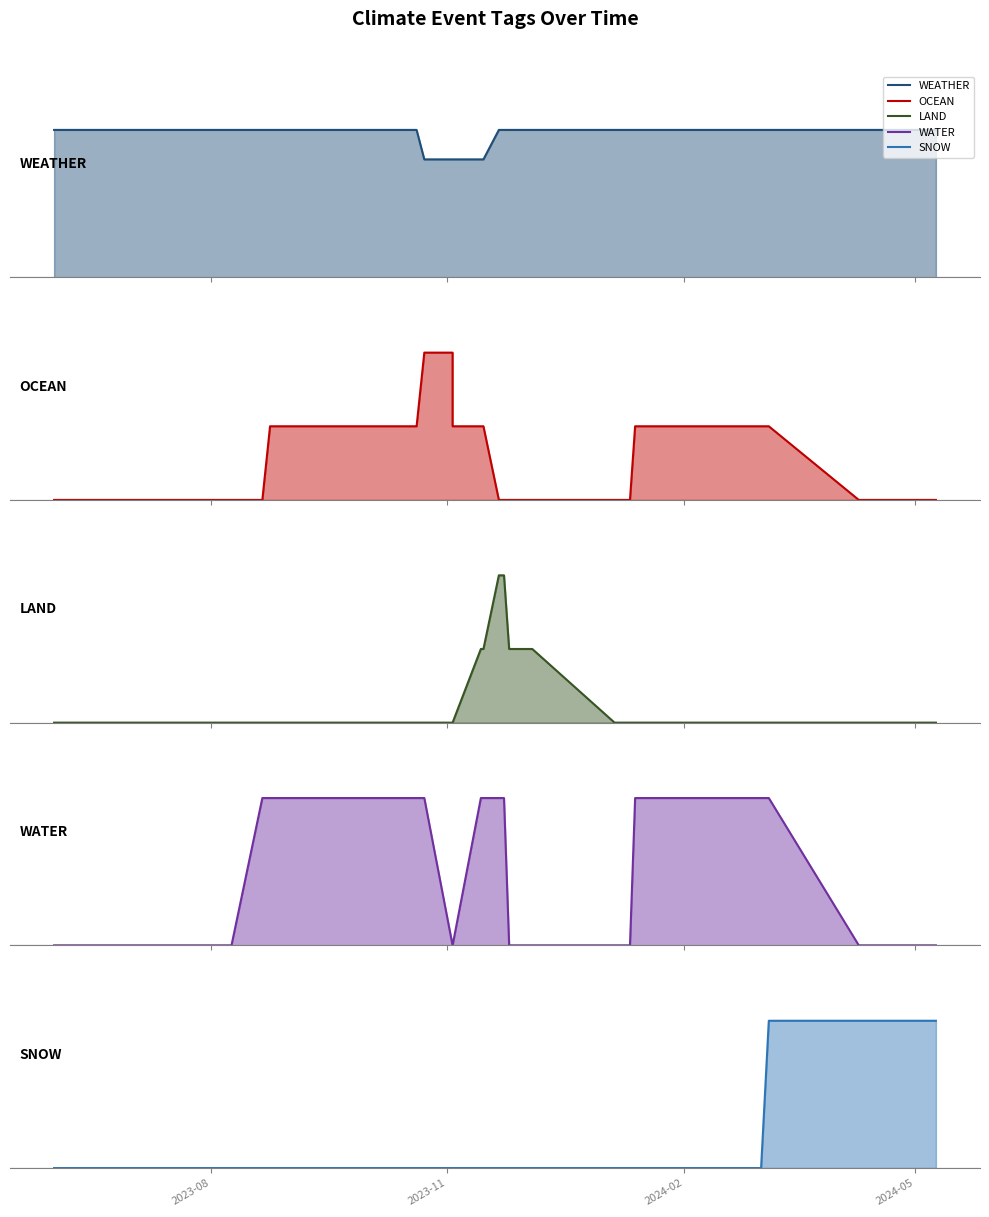

True or false: WATER and WEATHER intersect in this chart.

False